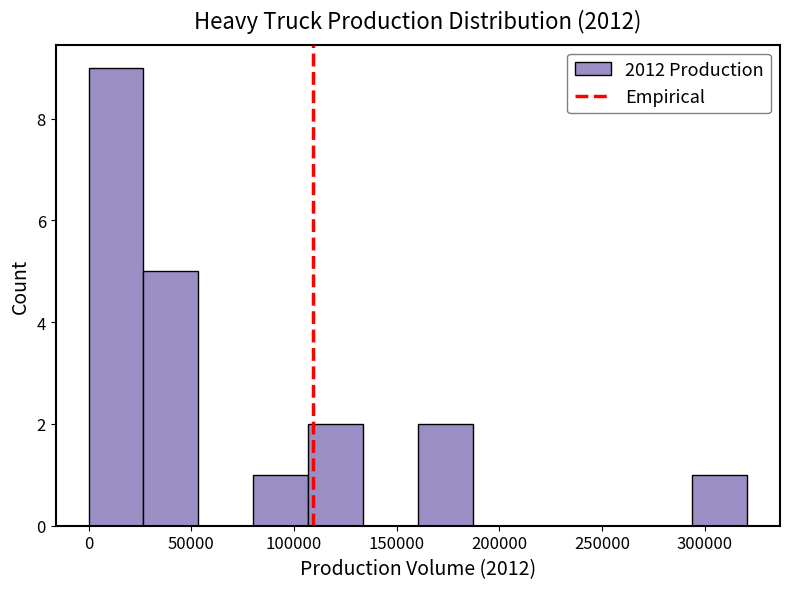

Reading left to right, list every bar in this chart as the range it spans on the x-axis followed by its height. Neither the bar edges nor the heights are printed on the chart, so give them approximately, as read against the axes.

0 to 25000: 9
25000 to 55000: 5
55000 to 80000: 0
80000 to 105000: 1
105000 to 135000: 2
135000 to 160000: 0
160000 to 185000: 2
185000 to 215000: 0
215000 to 240000: 0
240000 to 265000: 0
265000 to 295000: 0
295000 to 320000: 1